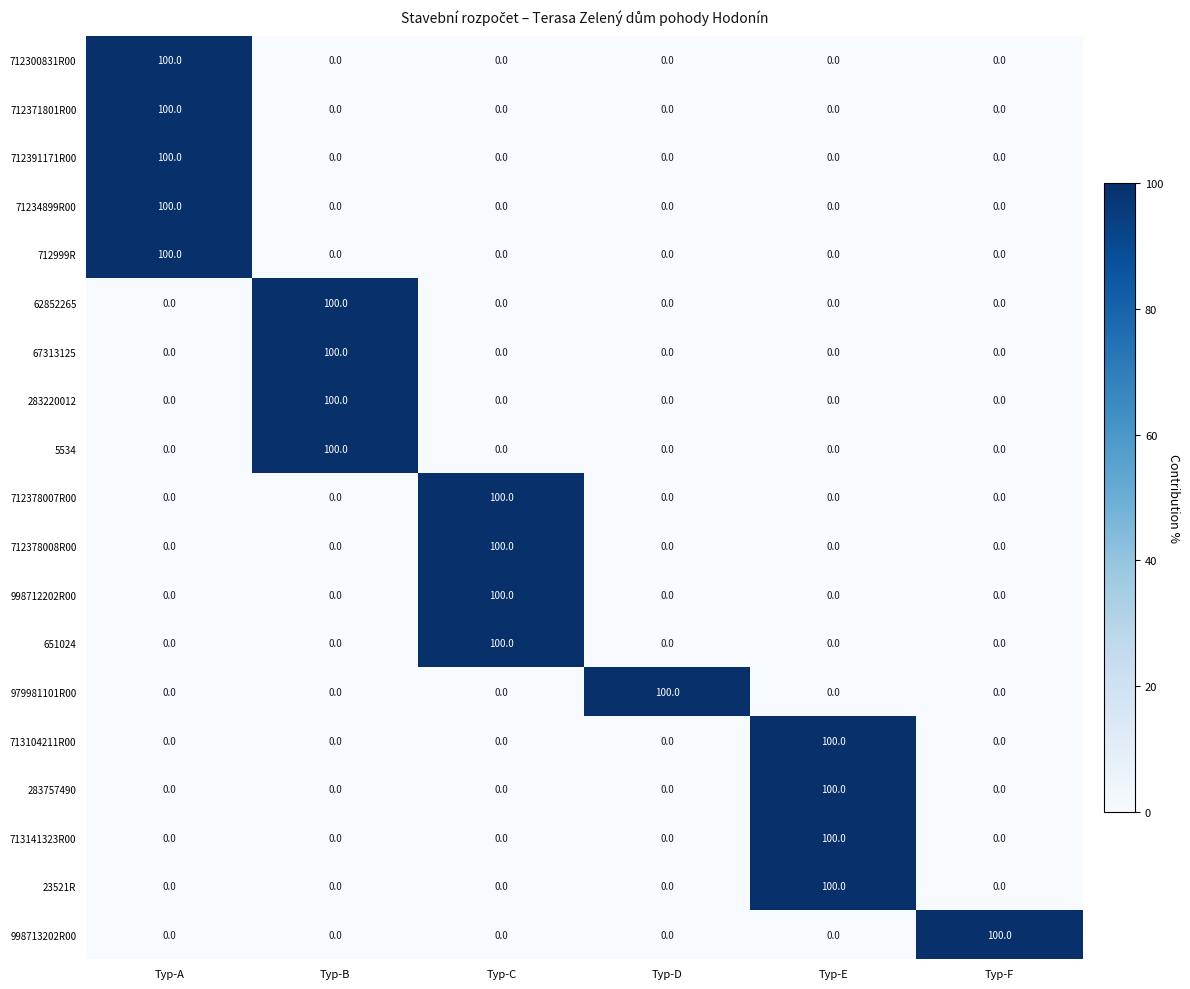

At how many categories does at least one series exceed 6?

6